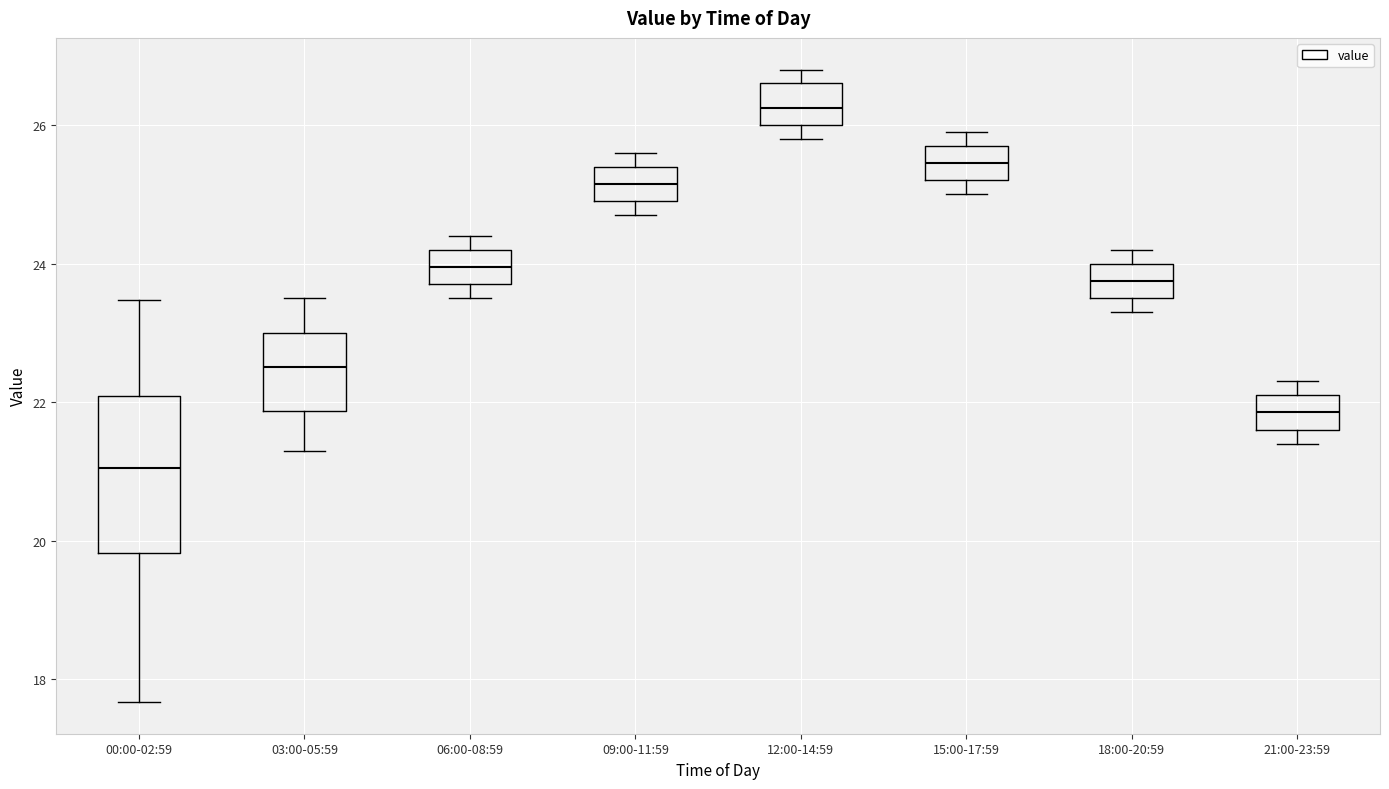

Reading left to right, read every box against the y-axis: the position of its median line, the range the box covers, and the ends of its whiskers. The values are not printed on the chart, so give them approximately, as read against the axis.

00:00-02:59: median 21.0, box 19.8 to 22.0, whiskers 17.6 to 23.4
03:00-05:59: median 22.6, box 21.8 to 23.0, whiskers 21.4 to 23.6
06:00-08:59: median 24.0, box 23.8 to 24.2, whiskers 23.6 to 24.4
09:00-11:59: median 25.2, box 25.0 to 25.4, whiskers 24.8 to 25.6
12:00-14:59: median 26.2, box 26.0 to 26.6, whiskers 25.8 to 26.8
15:00-17:59: median 25.4, box 25.2 to 25.8, whiskers 25.0 to 26.0
18:00-20:59: median 23.8, box 23.6 to 24.0, whiskers 23.4 to 24.2
21:00-23:59: median 21.8, box 21.6 to 22.2, whiskers 21.4 to 22.4